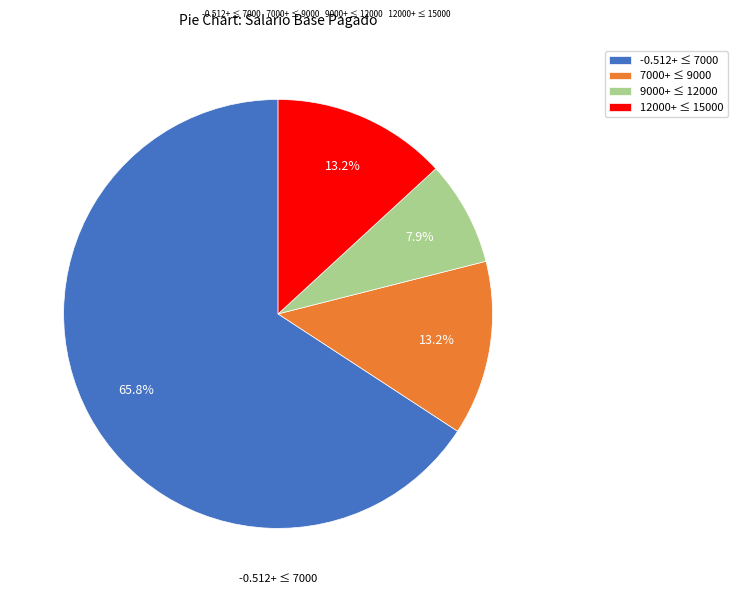

Is 9000+ ≤ 12000 the majority of the pie?

No